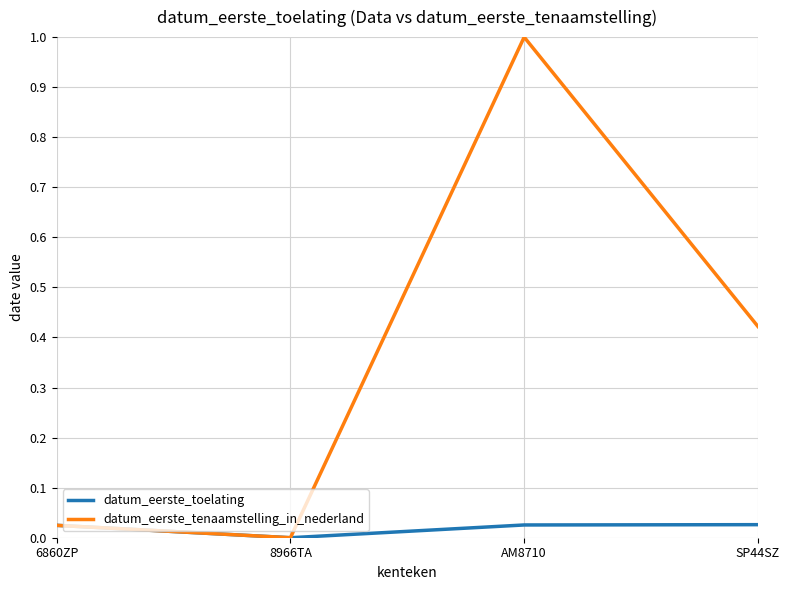

At which category does the chart reach its minimum across all series?

8966TA